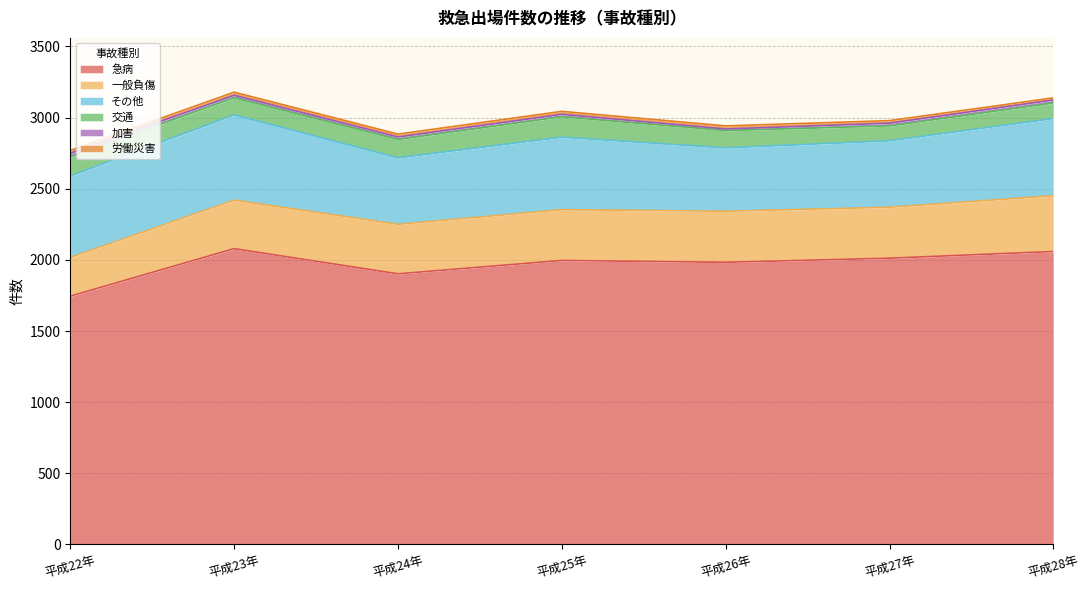

What is the total value across all series at 平成22年?

2769